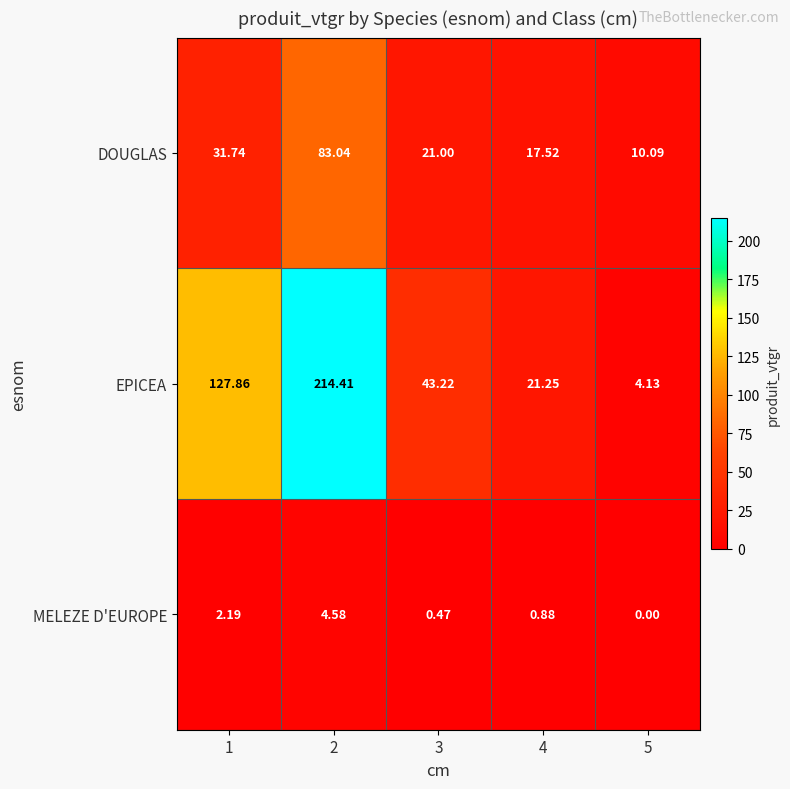

Is the value of MELEZE D'EUROPE at 1 greater than the value of EPICEA at 1?

No